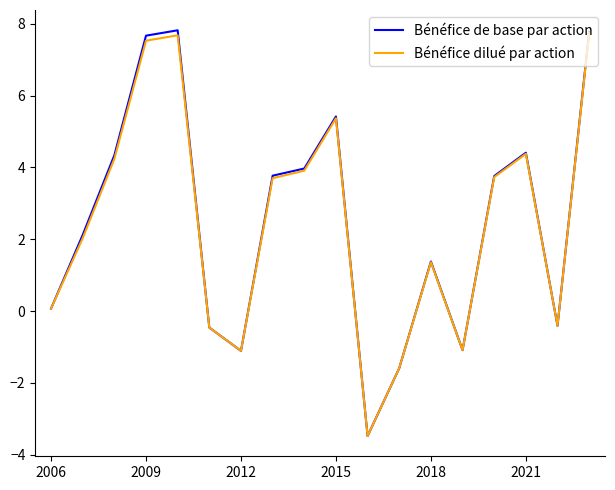

Does the chart have visible grid lines?

No